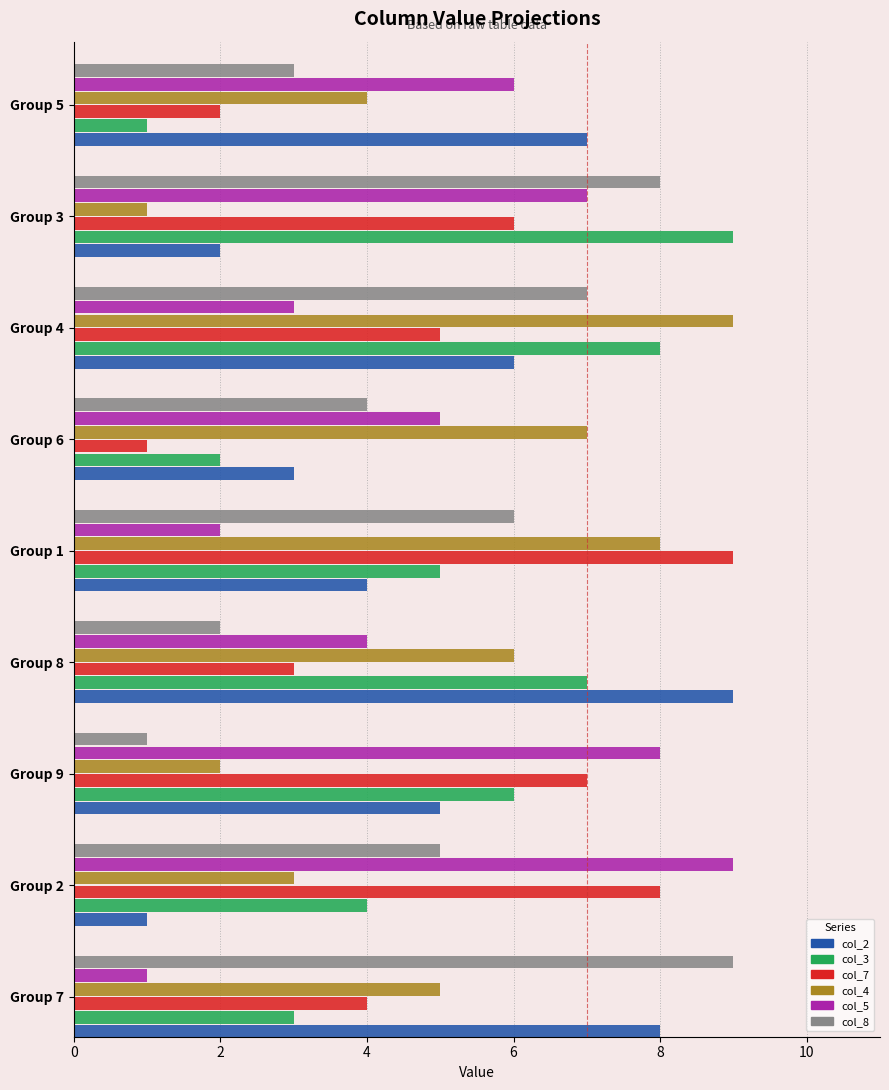

Rank the categories by col_7 value from lowest to highest.

Group 6, Group 5, Group 8, Group 7, Group 4, Group 3, Group 9, Group 2, Group 1